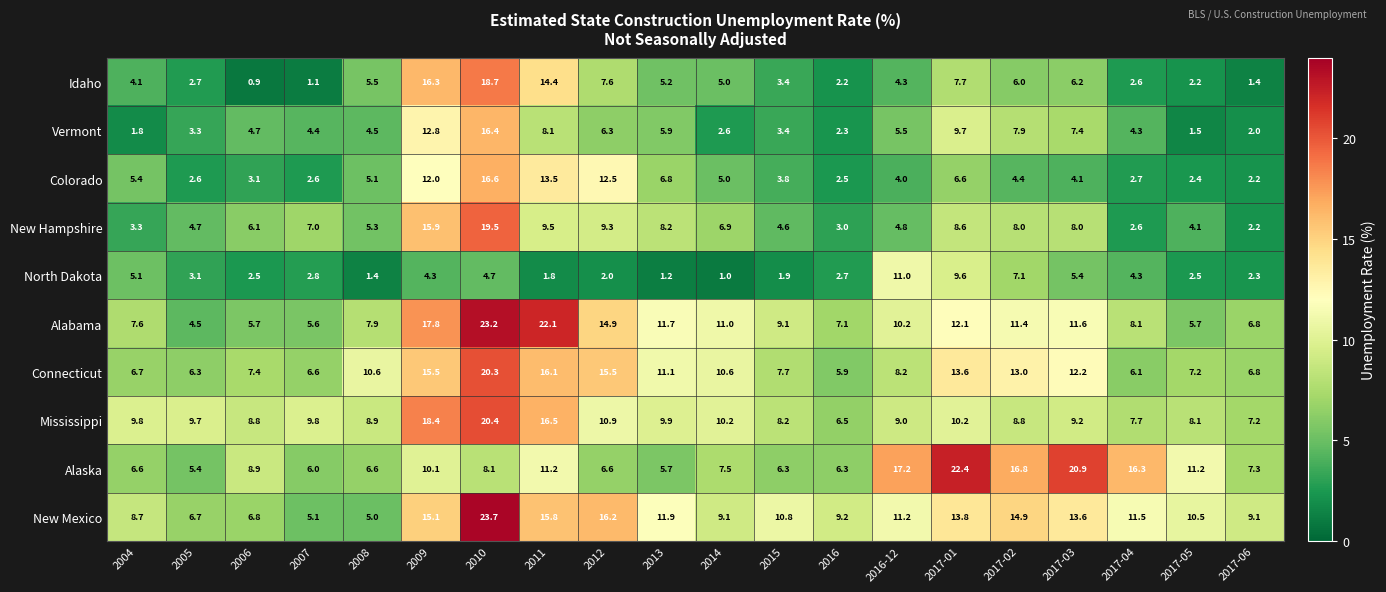

At which label is North Dakota closest to 6?

2017-03